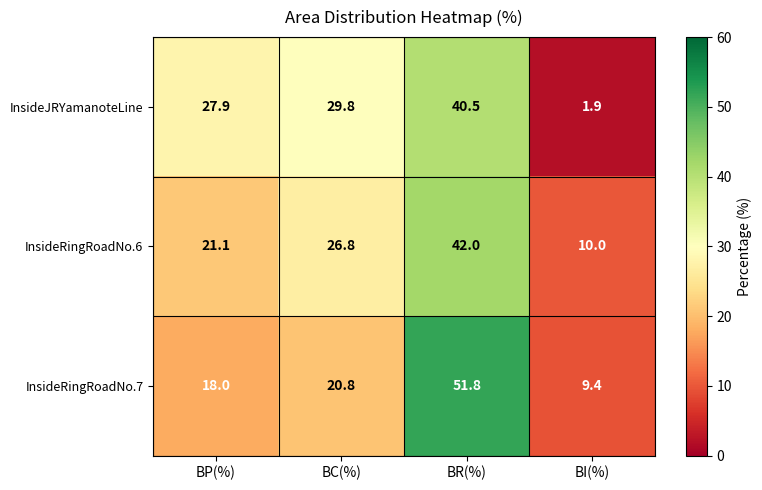

What is the difference between the maximum and second lowest values in the InsideJRYamanoteLine series?

12.6